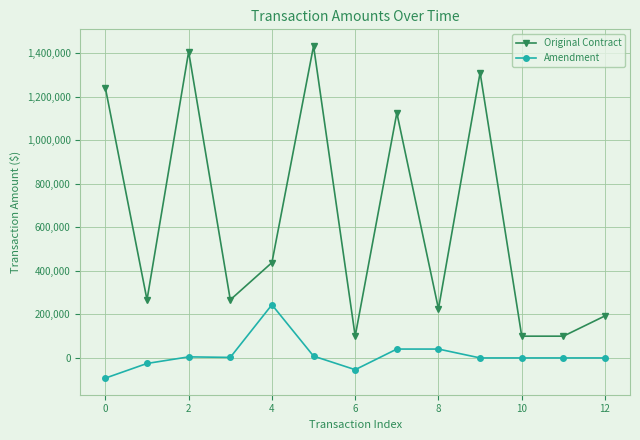

How many data points does each series have?

13